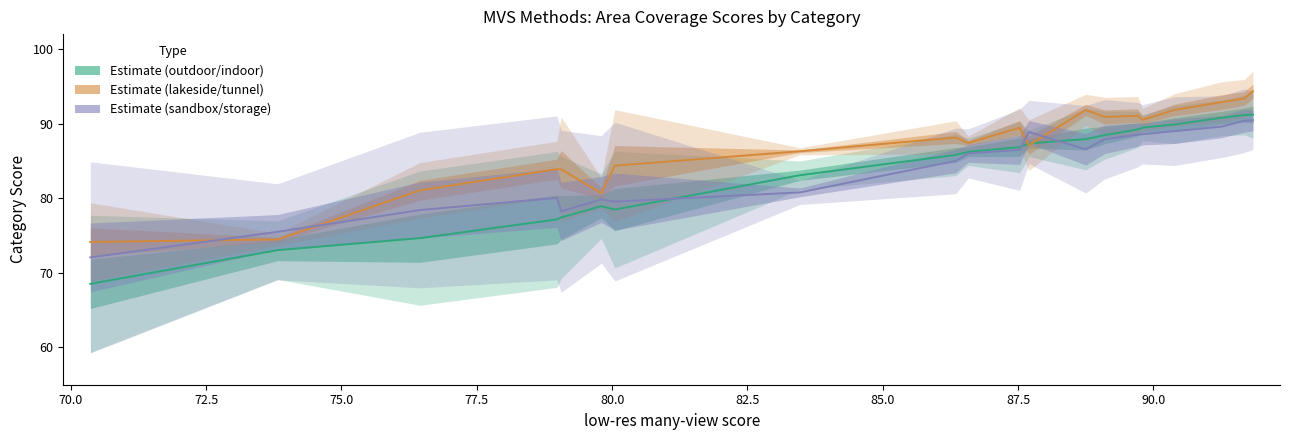

At how many categories does at least one series exceed 77?

18